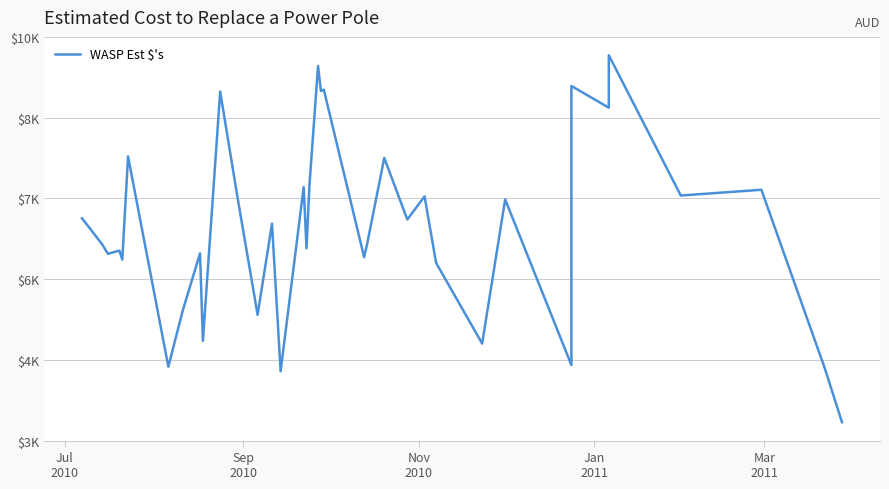

Where does the data first go above 6524?

Jul
2010